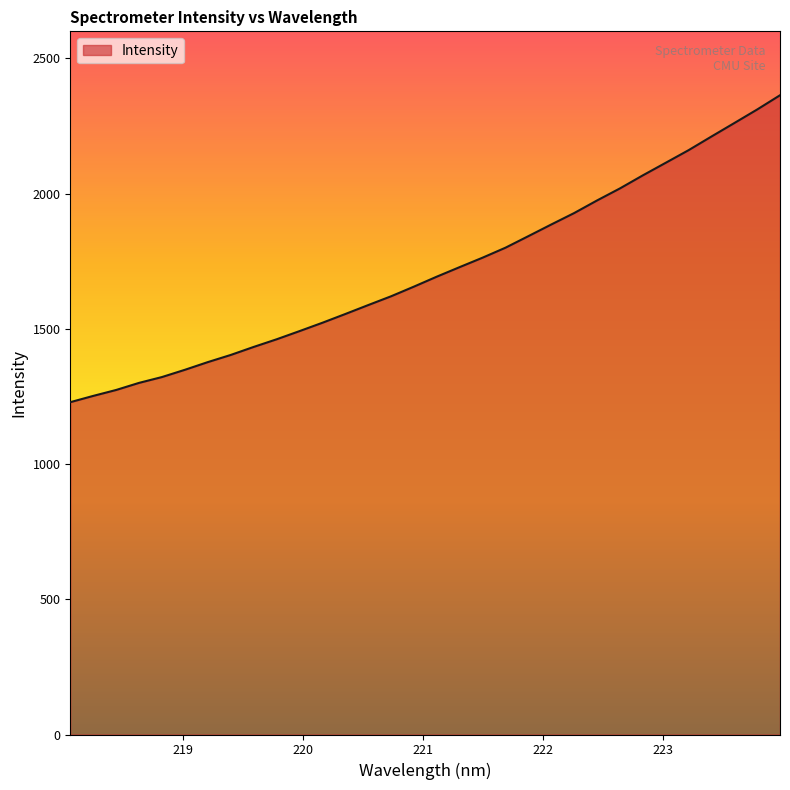

What is the minimum value shown in the chart?

1228.7